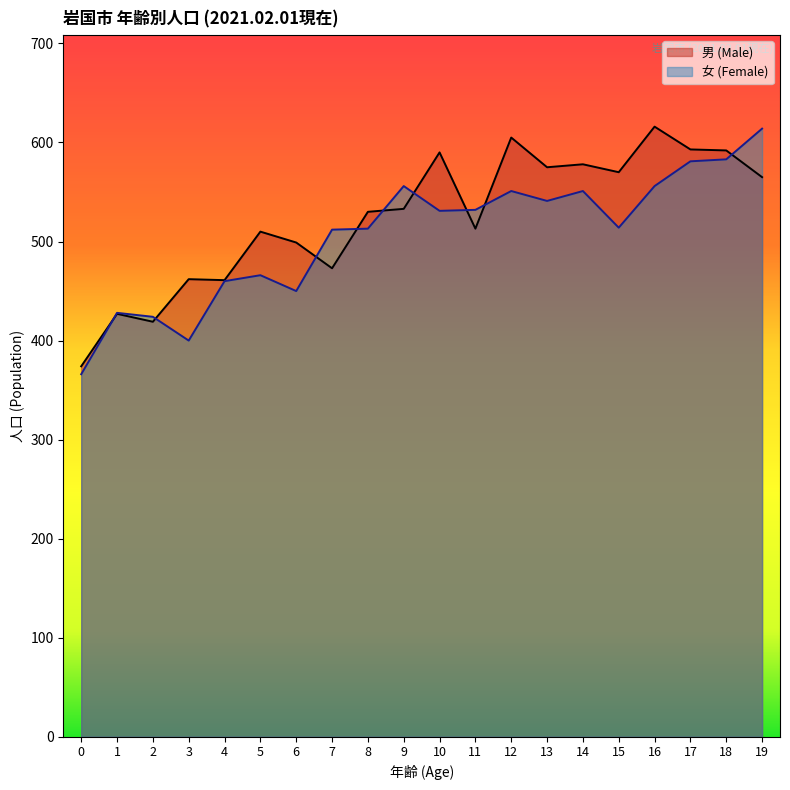

Which series has the widest spread of values?

女 (Female)